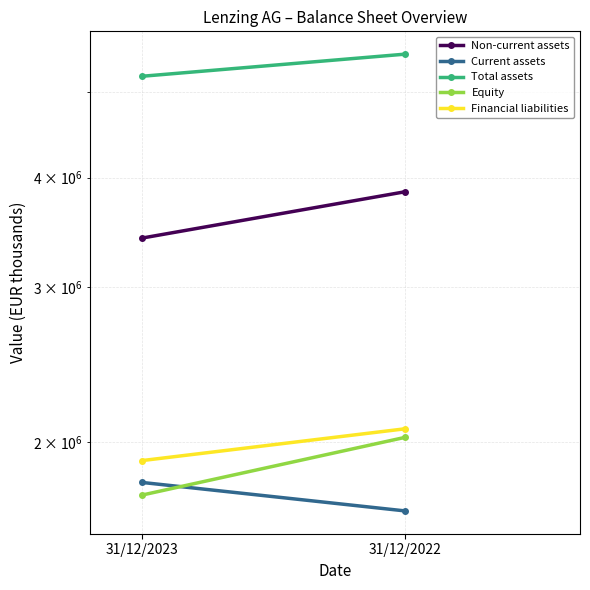

What is the greatest value displayed?

5525002